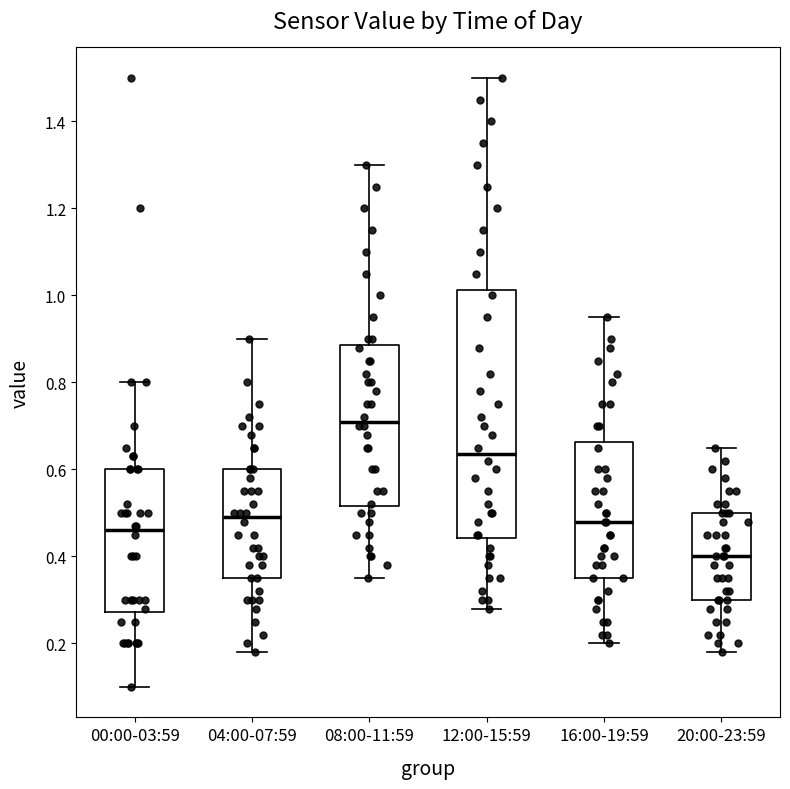

Reading left to right, read every box against the y-axis: the position of its median line, the range the box covers, and the ends of its whiskers. The values are not printed on the chart, so give them approximately, as read against the axis.

00:00-03:59: median 0.46, box 0.28 to 0.60, whiskers 0.10 to 0.80
04:00-07:59: median 0.50, box 0.36 to 0.60, whiskers 0.18 to 0.90
08:00-11:59: median 0.72, box 0.52 to 0.88, whiskers 0.36 to 1.30
12:00-15:59: median 0.64, box 0.44 to 1.02, whiskers 0.28 to 1.50
16:00-19:59: median 0.48, box 0.36 to 0.66, whiskers 0.20 to 0.96
20:00-23:59: median 0.40, box 0.30 to 0.50, whiskers 0.18 to 0.66